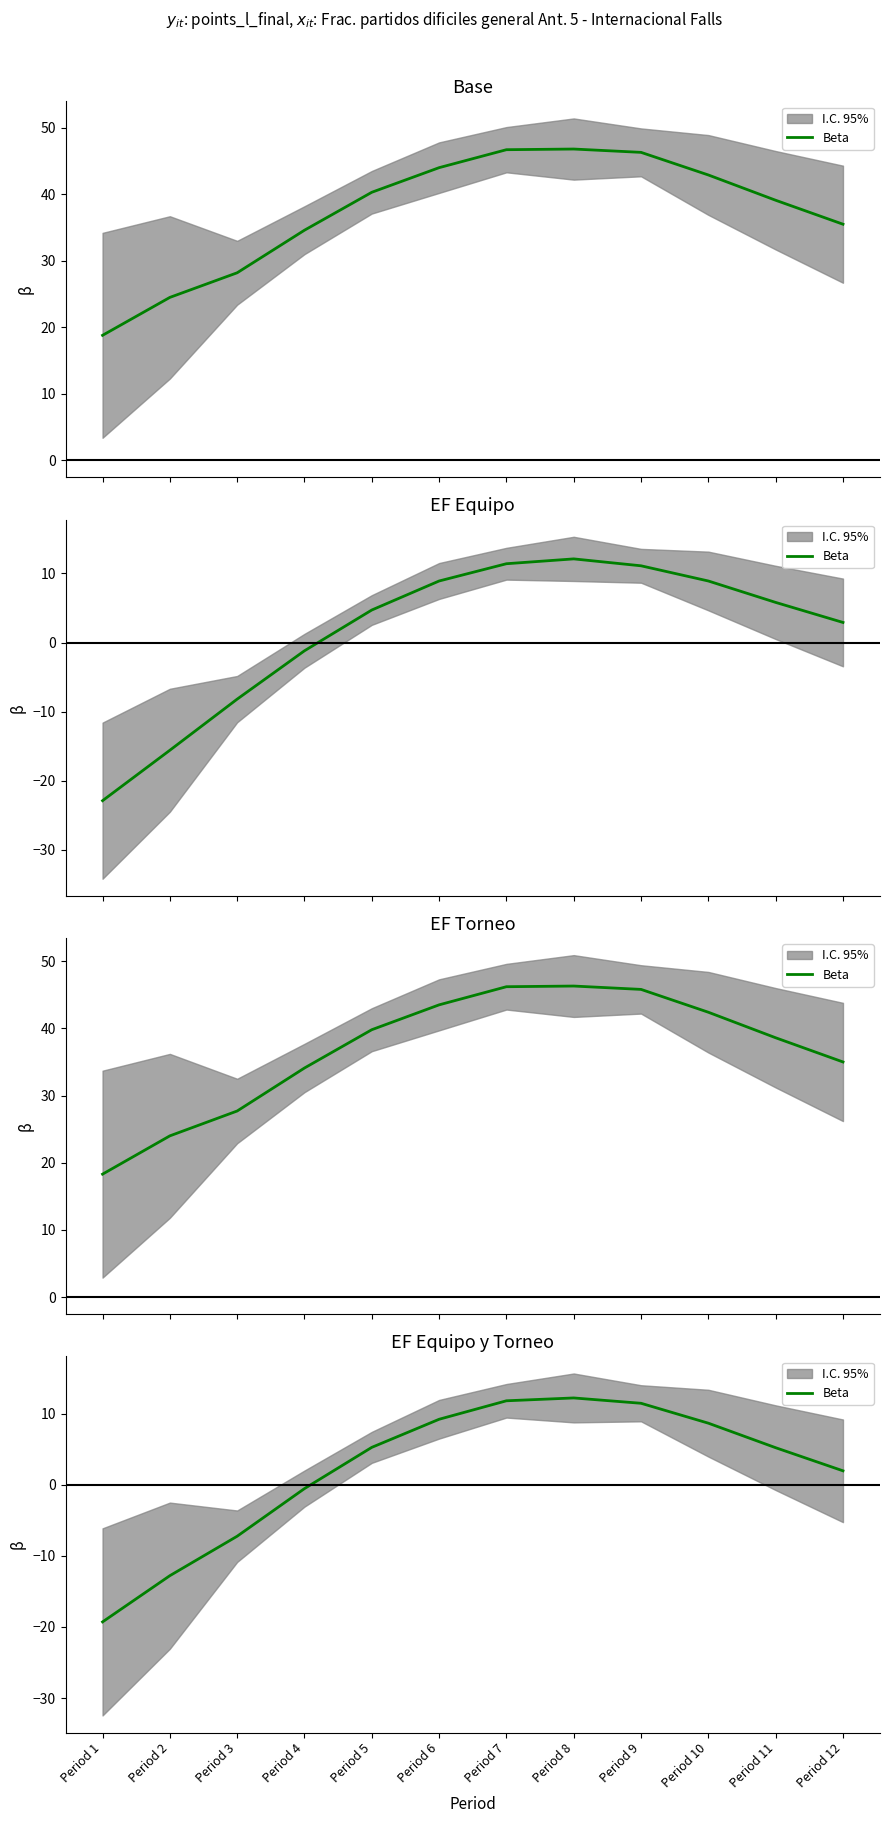

What is the value of the 6th point from the left?

9.2